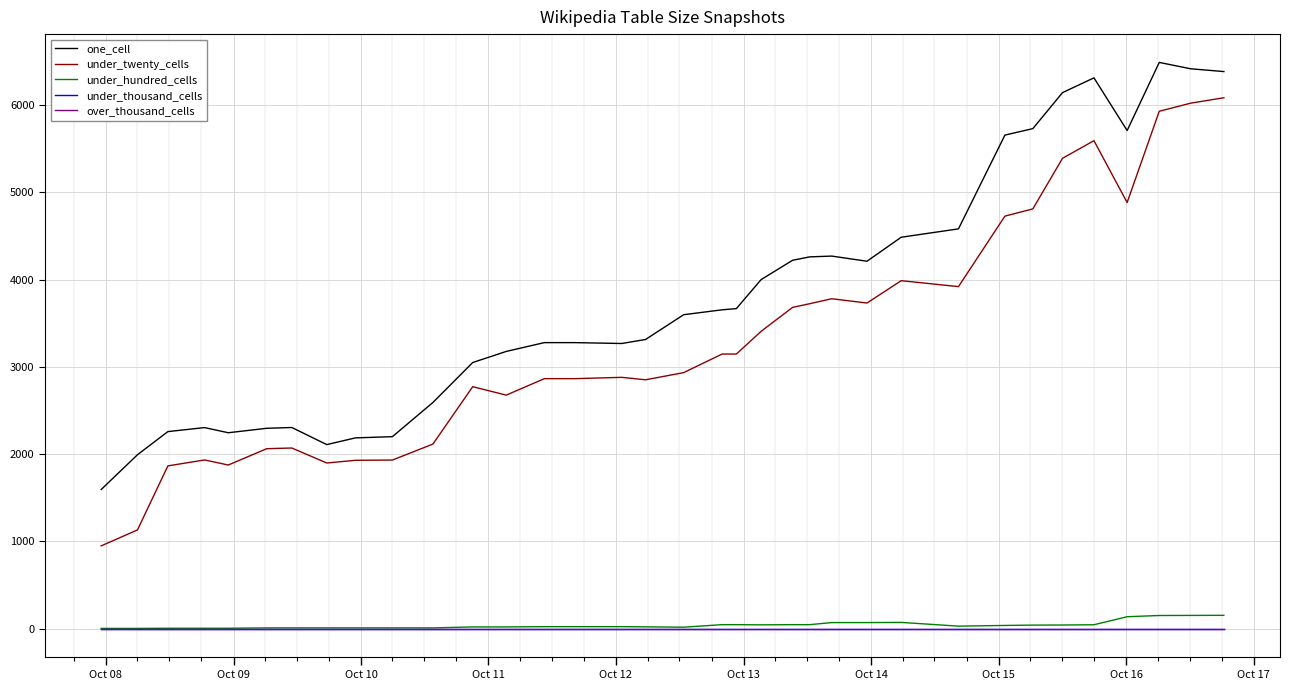

True or false: under_thousand_cells and one_cell intersect in this chart.

False